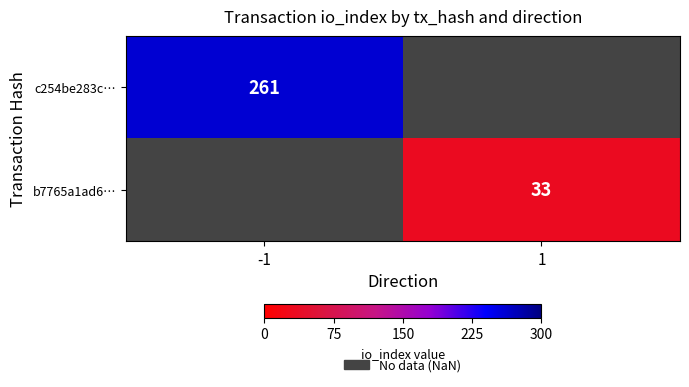

True or false: b7765a1ad6… has a value of 53 at 1.

False